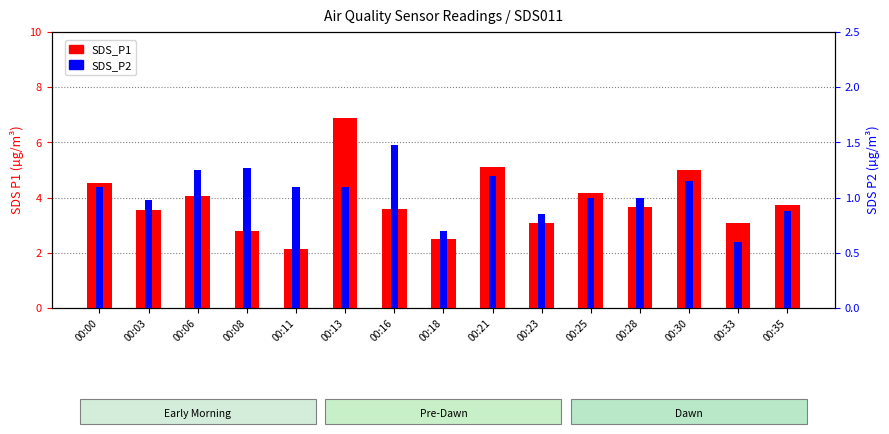

Reading left to right, transcribe all the data shown in this chart.

SDS_P1: 4.5	3.5	4.0	2.8	2.1	6.9	3.6	2.5	5.1	3.1	4.2	3.6	5.0	3.1	3.7
SDS_P2: 1.1	1.0	1.2	1.3	1.1	1.1	1.5	0.7	1.2	0.8	1.0	1.0	1.1	0.6	0.9